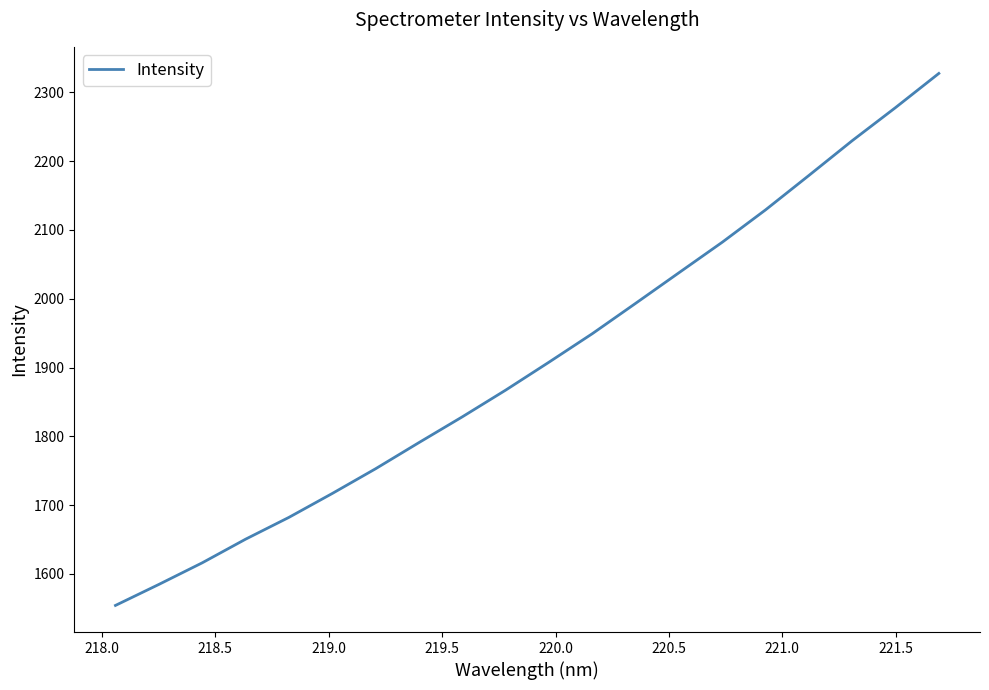

What is the difference between the second highest and minimum values?

724.0